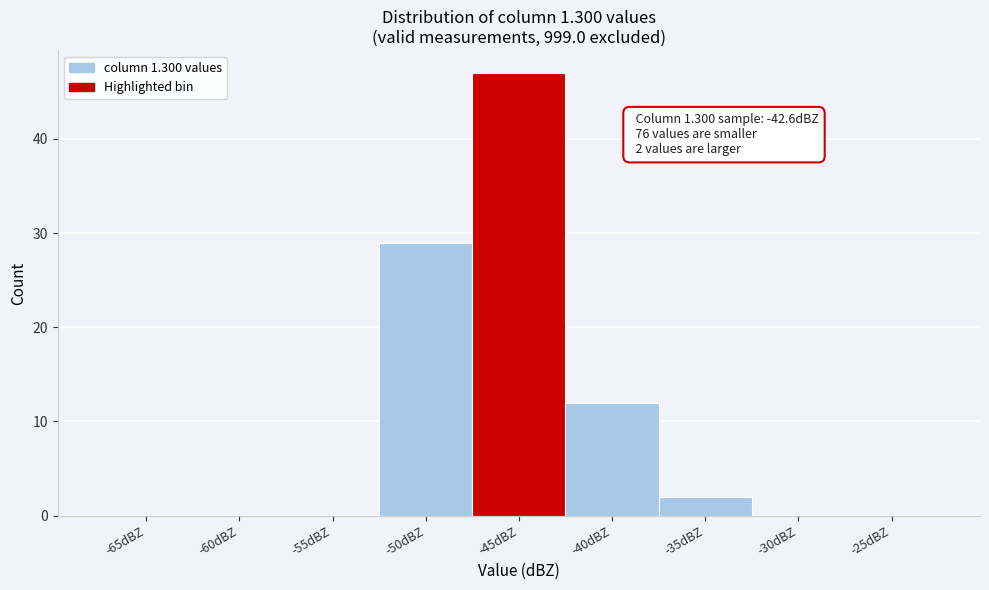

Reading left to right, extract all data points from this chart.

-65dBZ=0	-60dBZ=0	-55dBZ=0	-50dBZ=29	-45dBZ=47	-40dBZ=12	-35dBZ=2	-30dBZ=0	-25dBZ=0